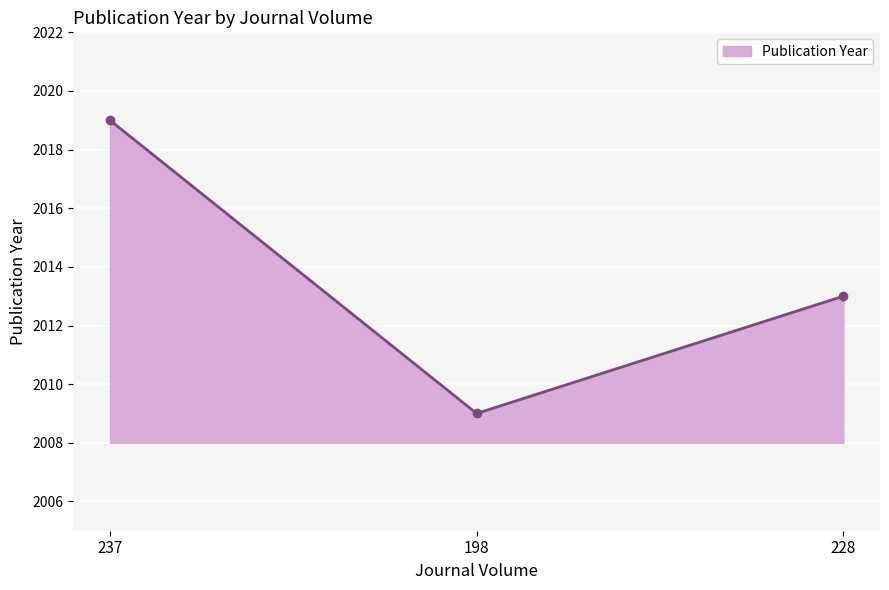

What is the change in value from 237 to 228?

-6